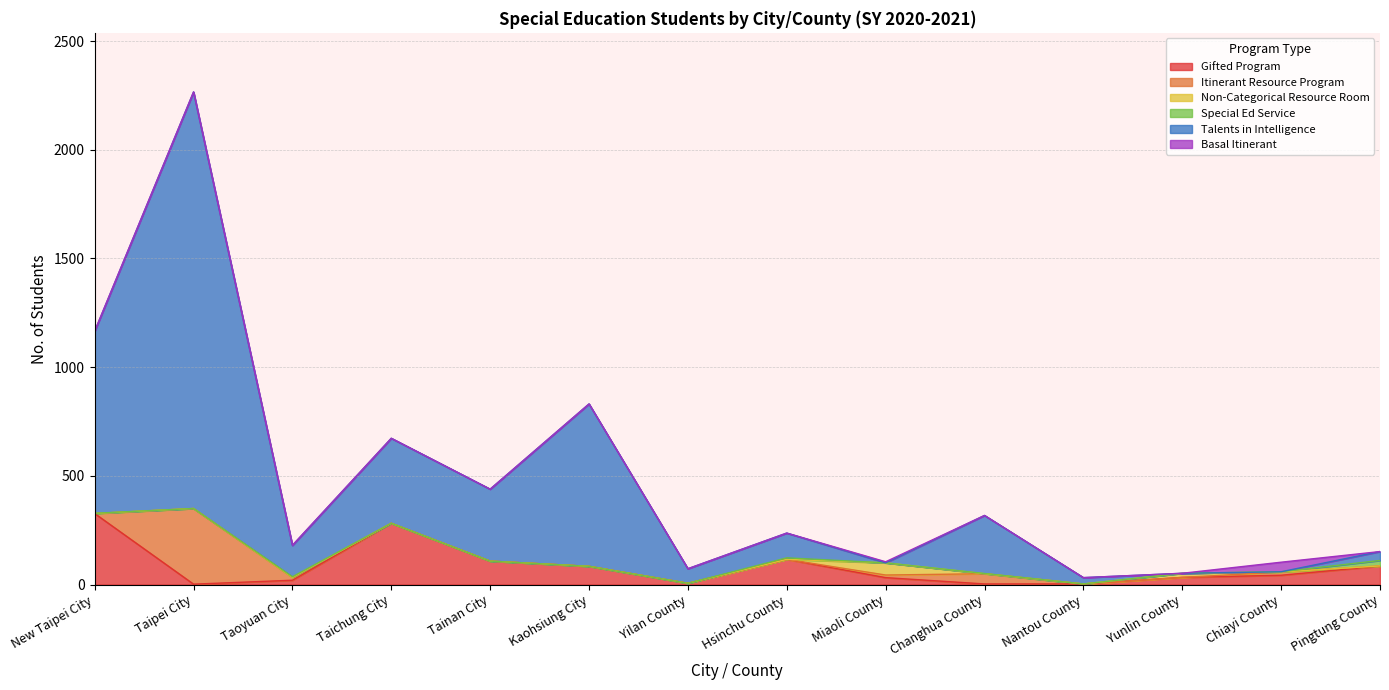

At how many categories does at least one series exceed 1279?

1